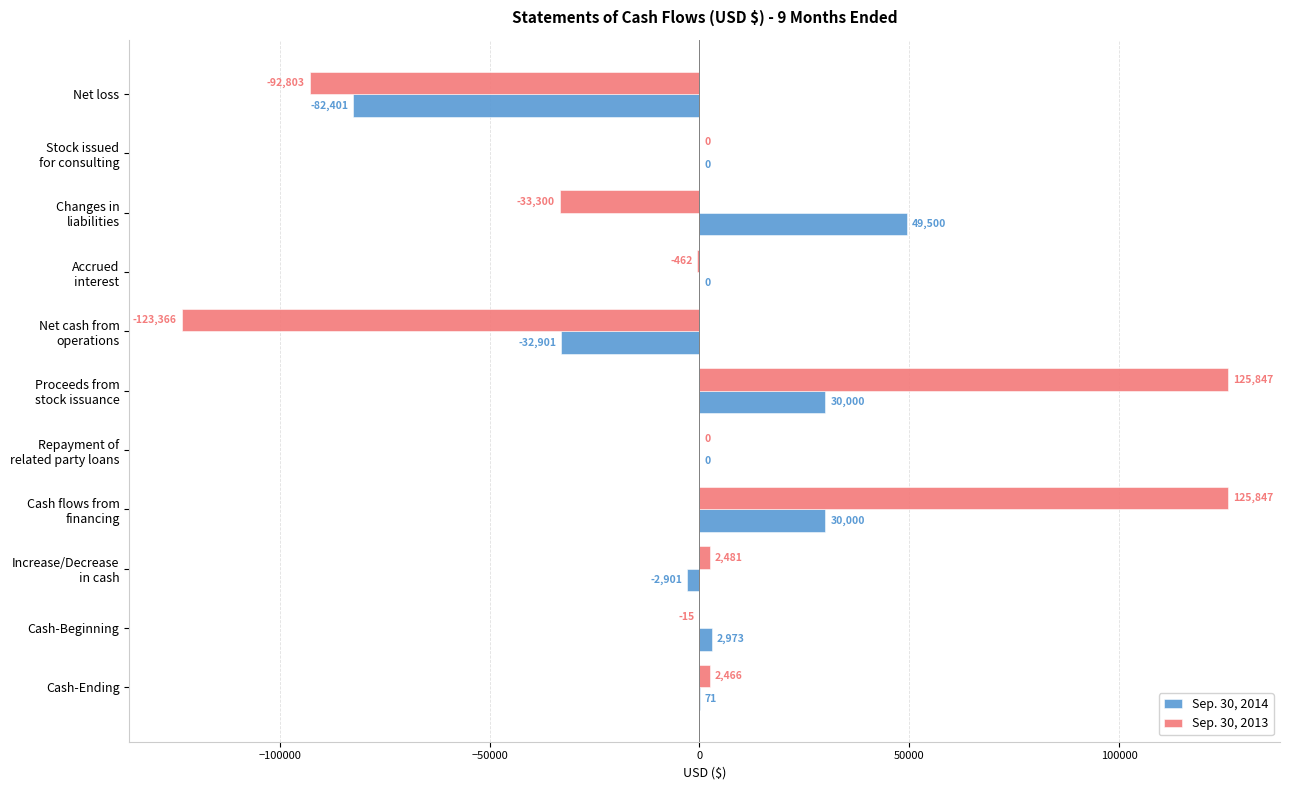

What is the average value of the Sep. 30, 2014 series?

-514